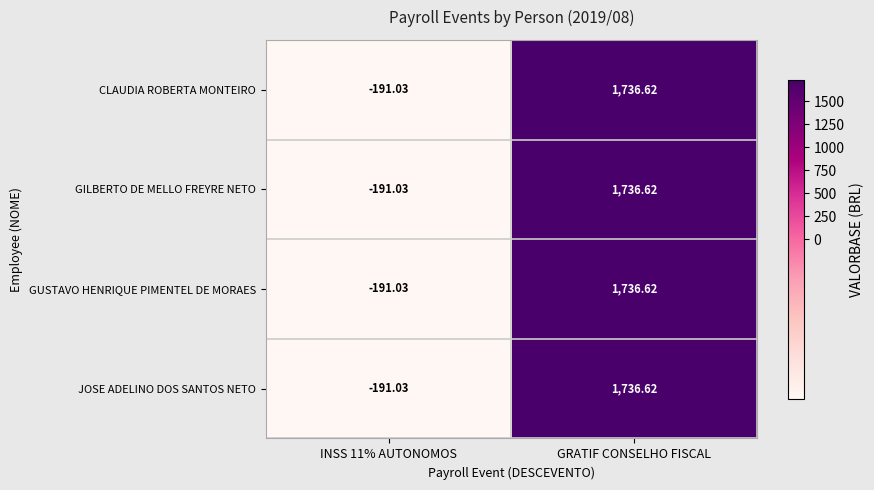

How many data points in GILBERTO DE MELLO FREYRE NETO are above 1736?

1